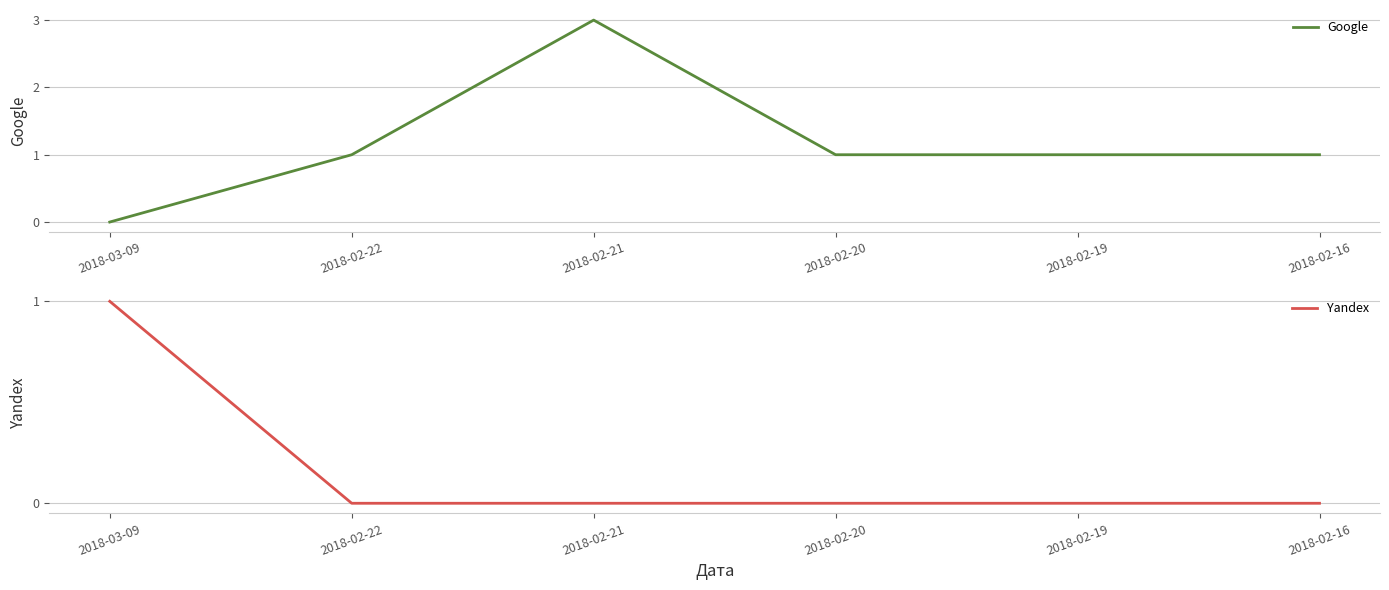

What is the maximum value for Google?

3